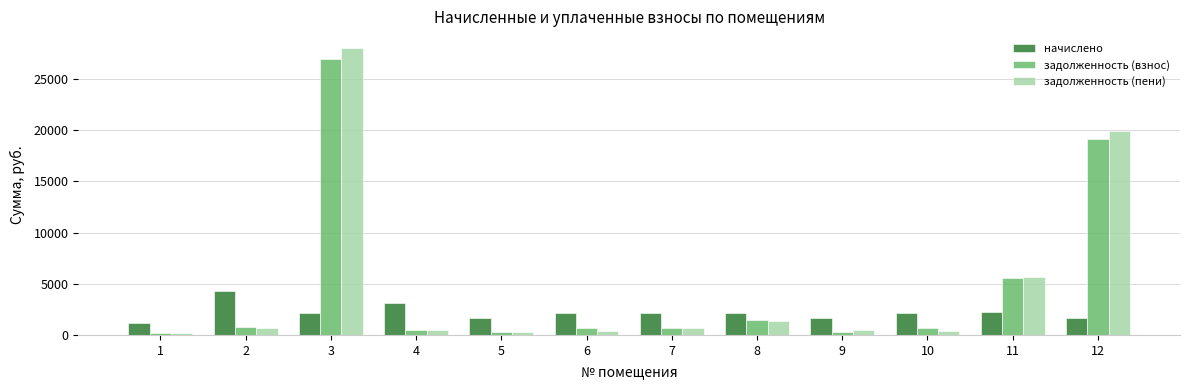

Which series has the widest spread of values?

задолженность (пени)